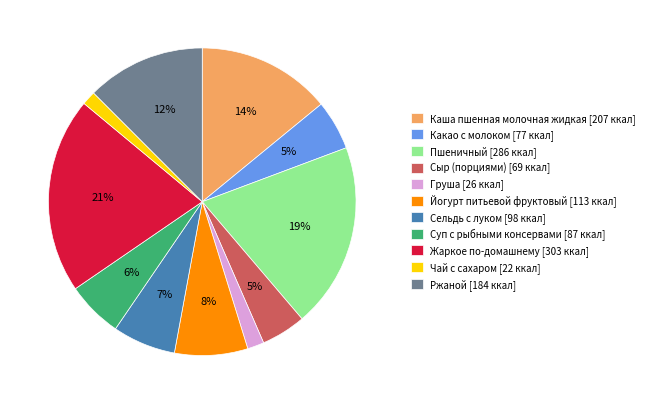

How many segments does this pie chart have?

11